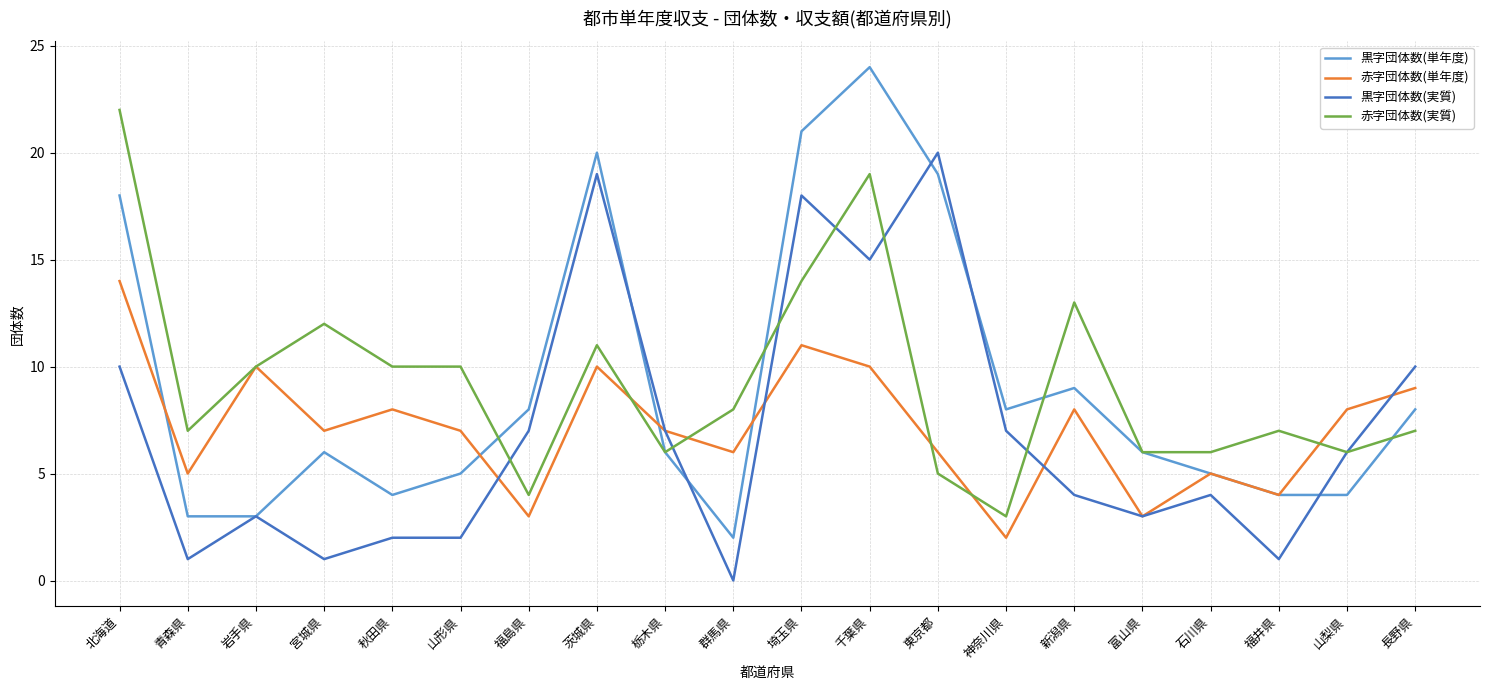

Where is the first local maximum for 黒字団体数(実質)?

岩手県